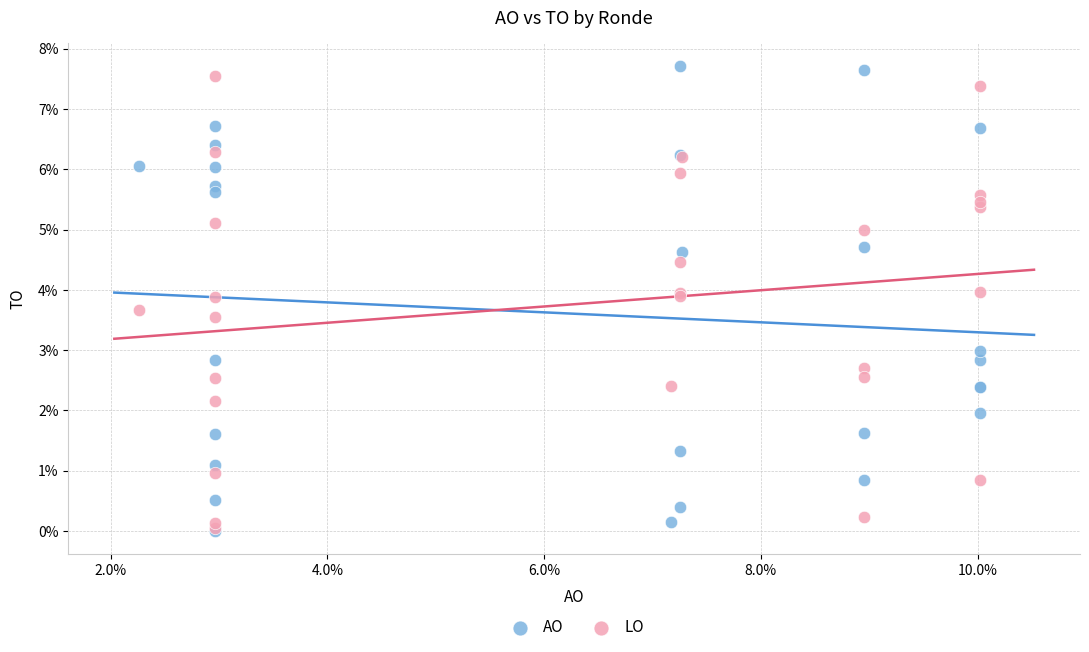

Which series contains the highest Y value?

AO